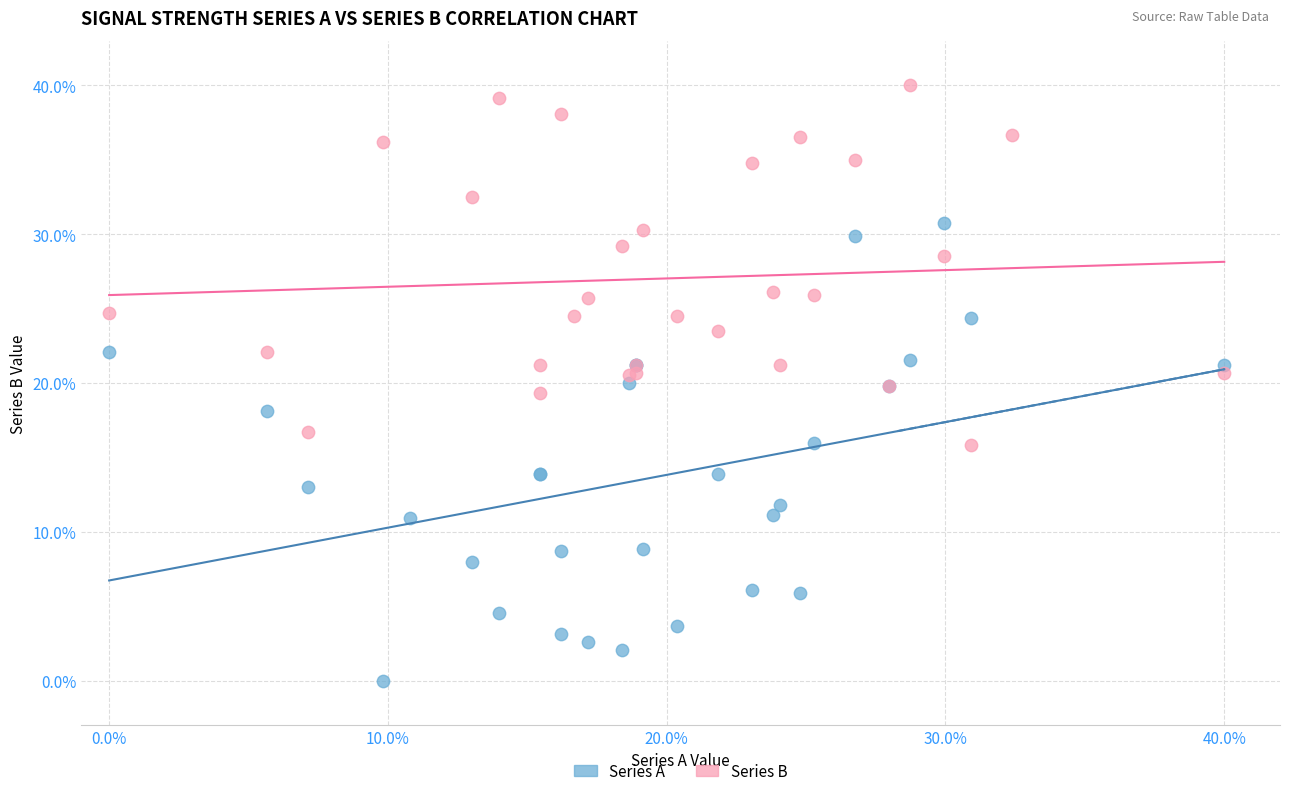

Which series reaches the maximum Y coordinate?

Series B